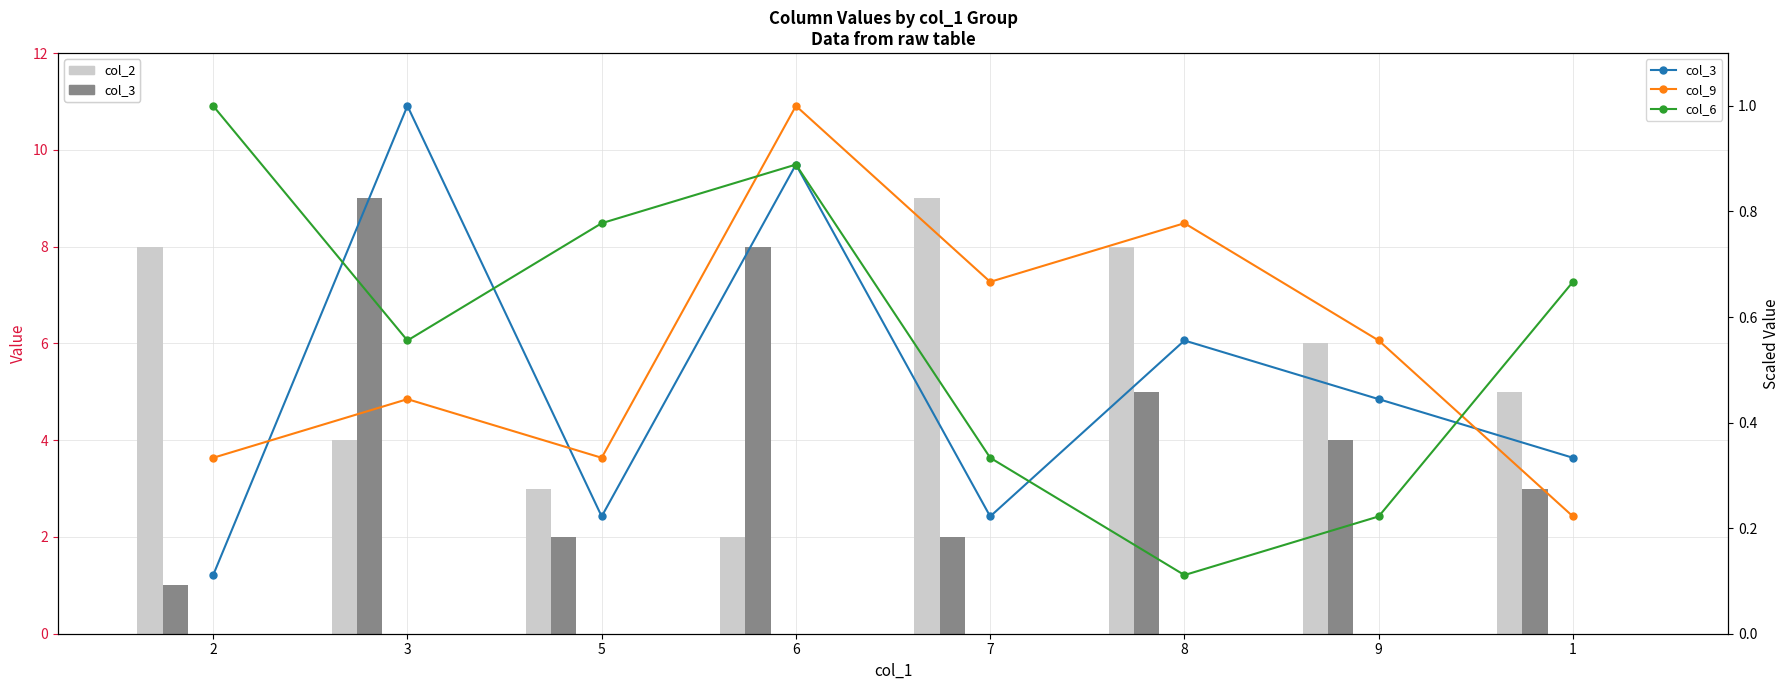

Is it true that col_9 equals 1.0 at 6?

True